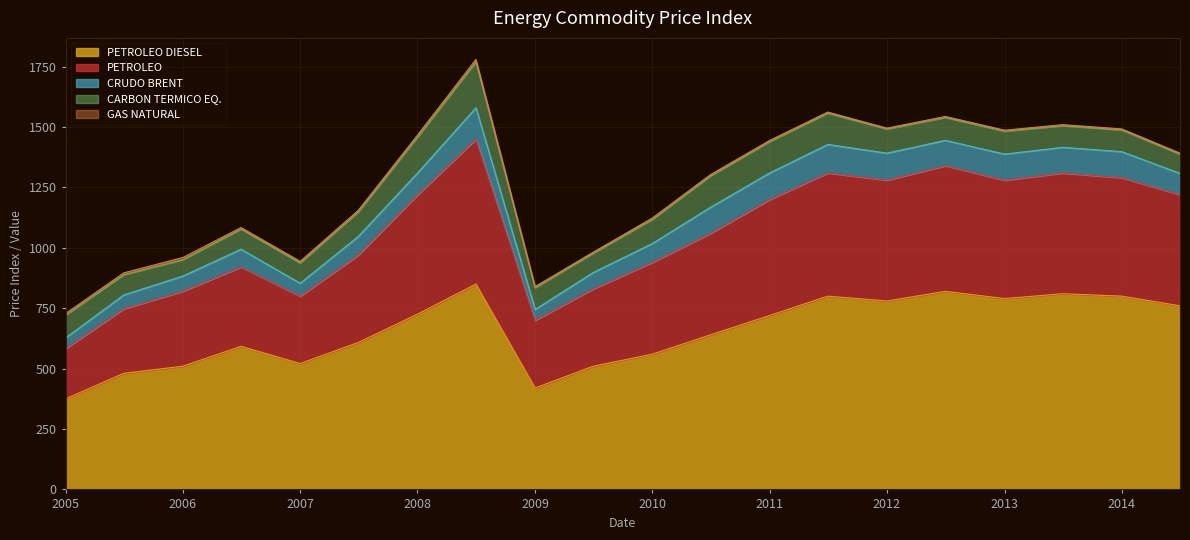

What is the value of the GAS NATURAL point at the 5th from the left?

6.5